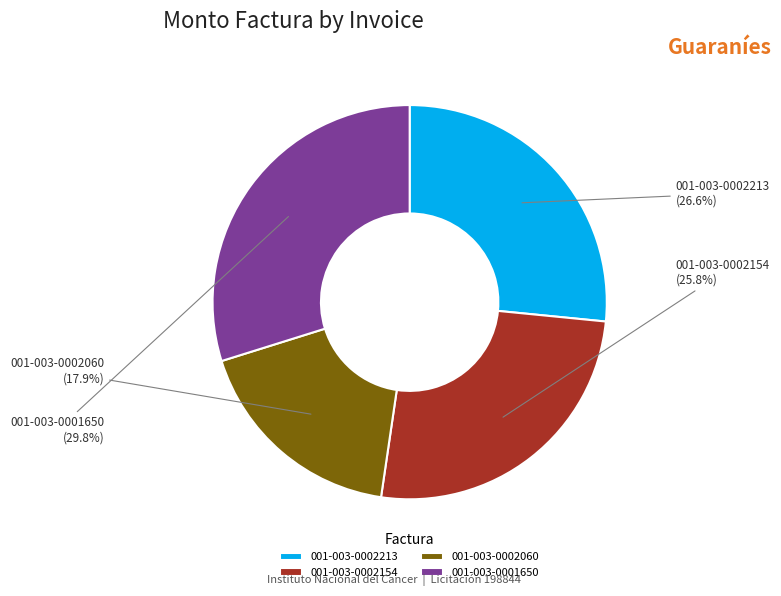

What is the smallest slice in the pie chart?

001-003-0002060